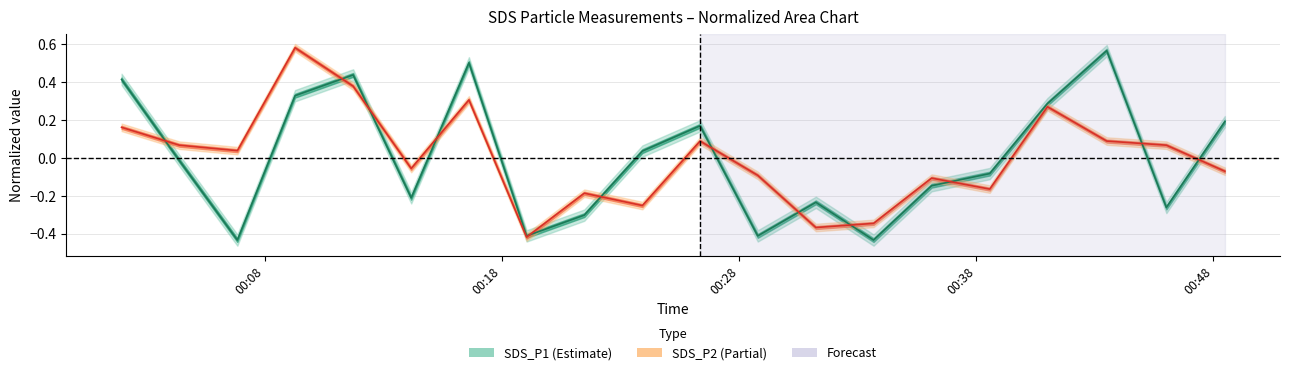

Reading left to right, transcribe all the data shown in this chart.

SDS_P1 line: 0.4	-0.0	-0.4	0.3	0.4	-0.2	0.5	-0.4	-0.3	0.0	0.2	-0.4	-0.2	-0.4	-0.1	-0.1	0.3	0.6	-0.3	0.2
SDS_P2 line: 0.2	0.1	0.0	0.6	0.4	-0.1	0.3	-0.4	-0.2	-0.3	0.1	-0.1	-0.4	-0.3	-0.1	-0.2	0.3	0.1	0.1	-0.1